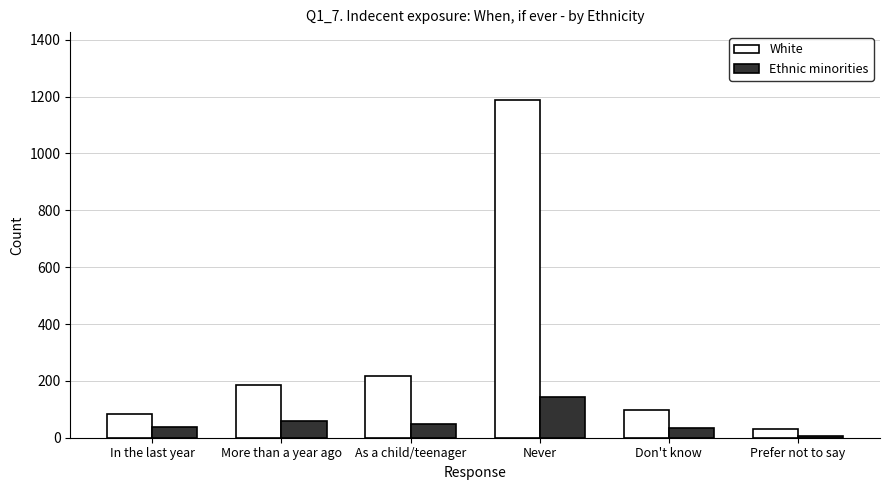

Which category has the lowest value in the Ethnic minorities series?

Prefer not to say